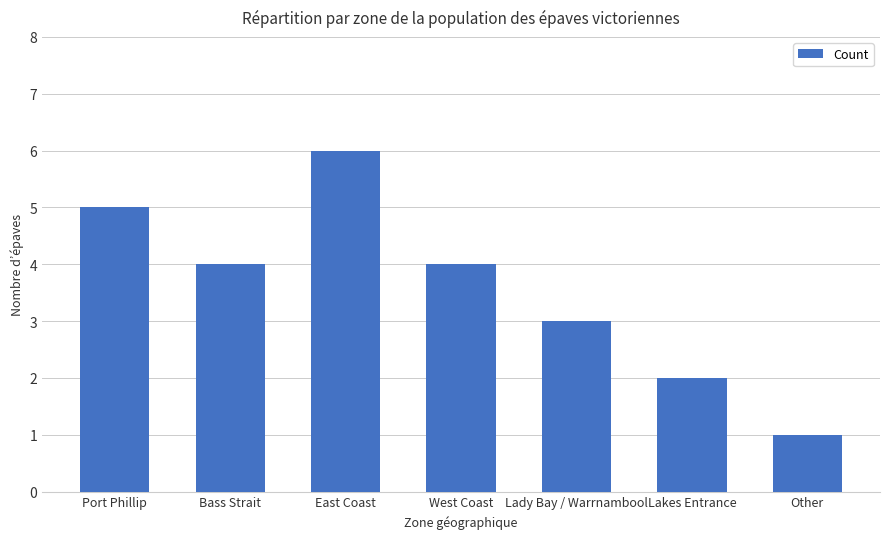

Between West Coast and East Coast, which is larger?

East Coast